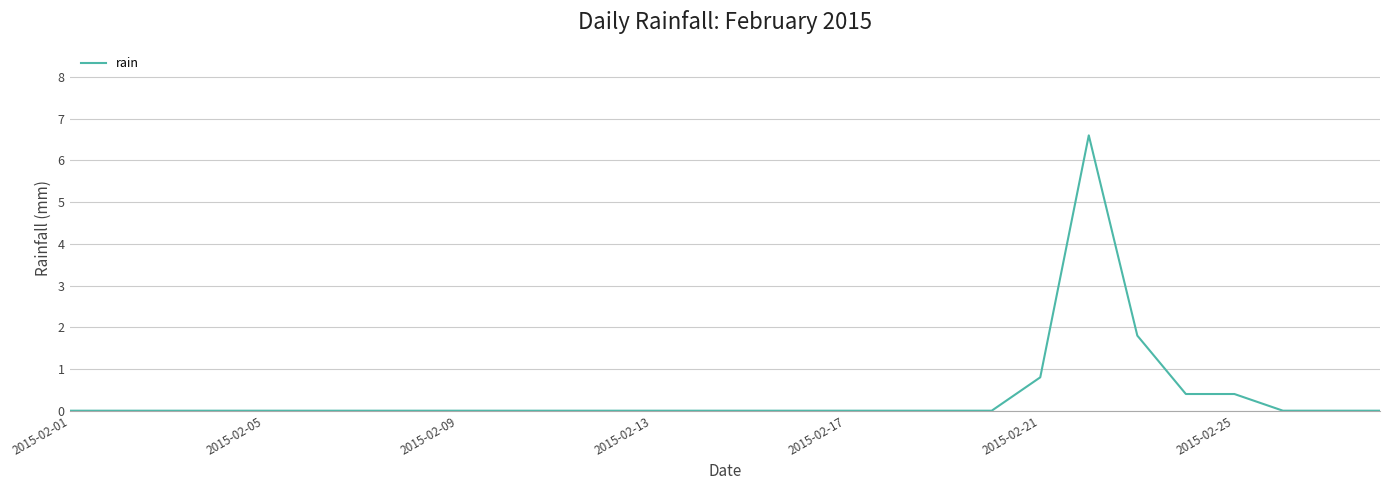

What is the difference between the maximum and minimum values?

6.6